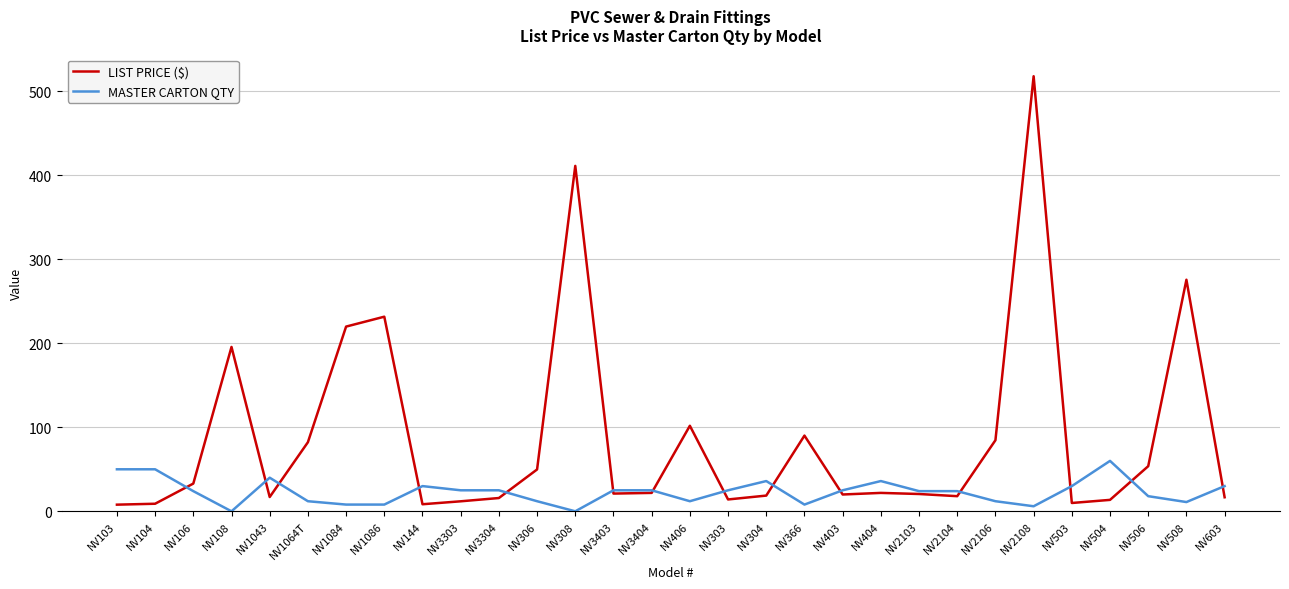

List the series in order of their peak value, lowest first.

MASTER CARTON QTY, LIST PRICE ($)